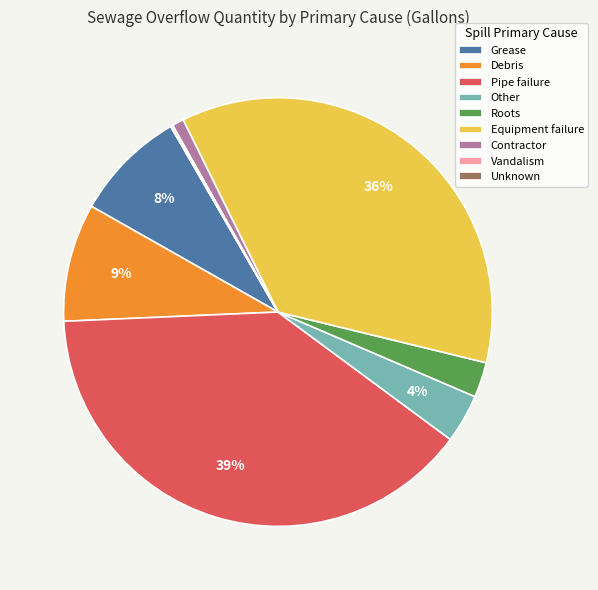

What percentage is the Contractor slice, to the nearest percent?

1%